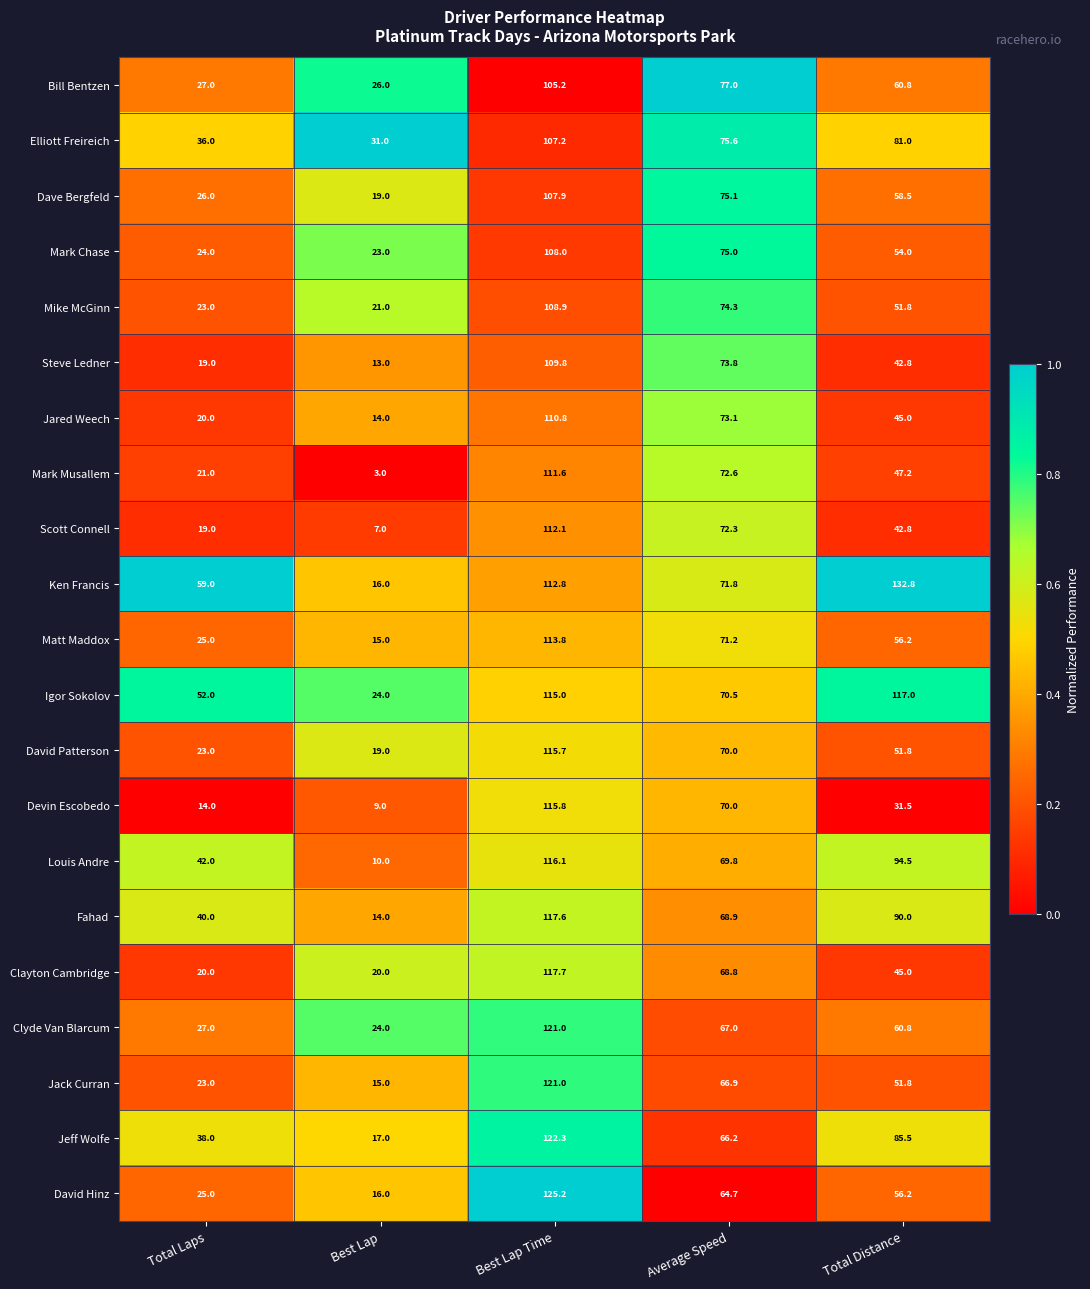

The David Hinz series shows 20.8 at Average Speed. True or false?

False